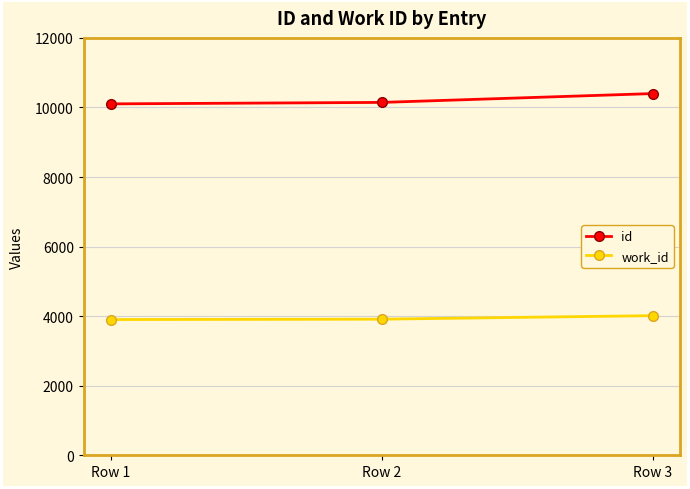

How many data points does each series have?

3